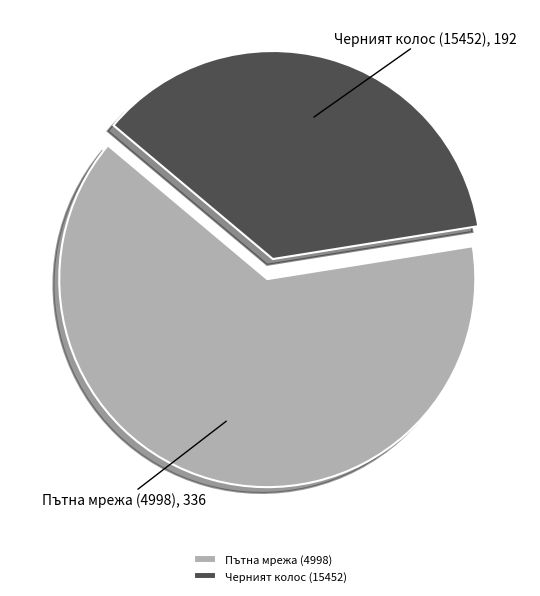

Approximately how many times larger is the value at Черният колос (15452) compared to Пътна мрежа (4998)?

0.6